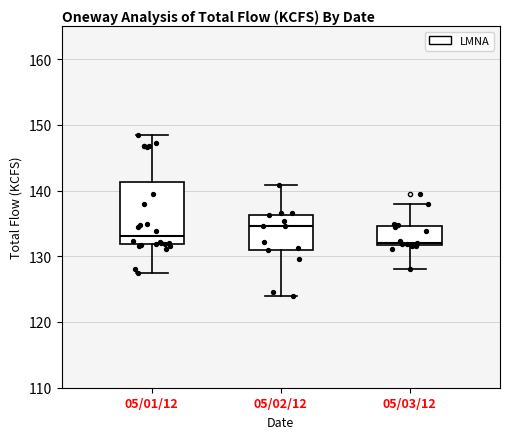

Which box's median line is the highest?

05/02/12